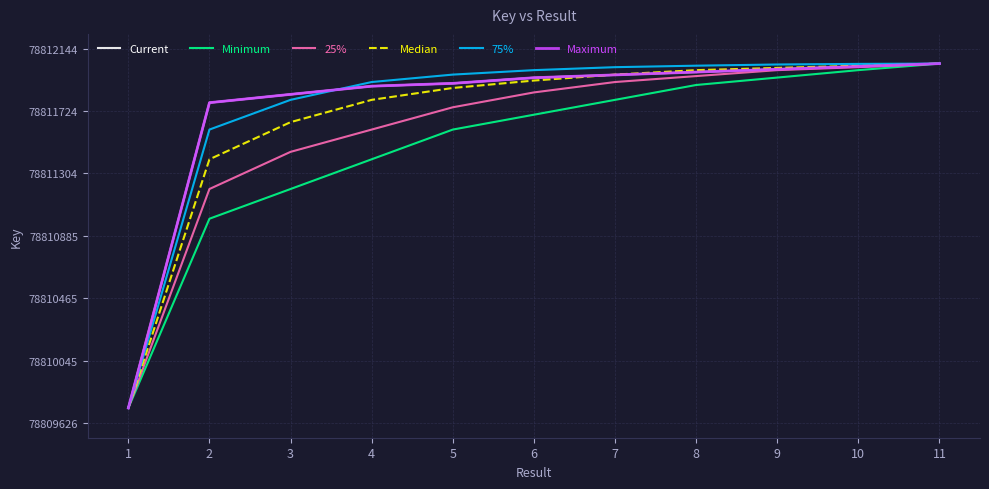

Does the chart display data point markers on the line(s)?

No